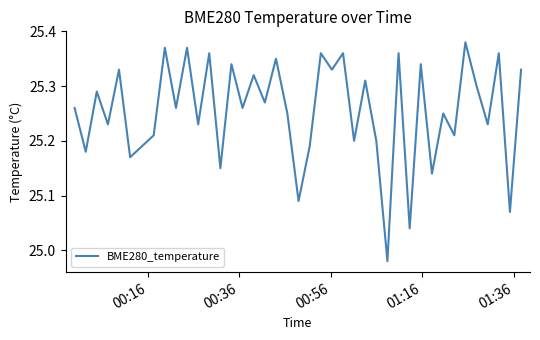

What is the difference between the maximum and minimum values?

0.4